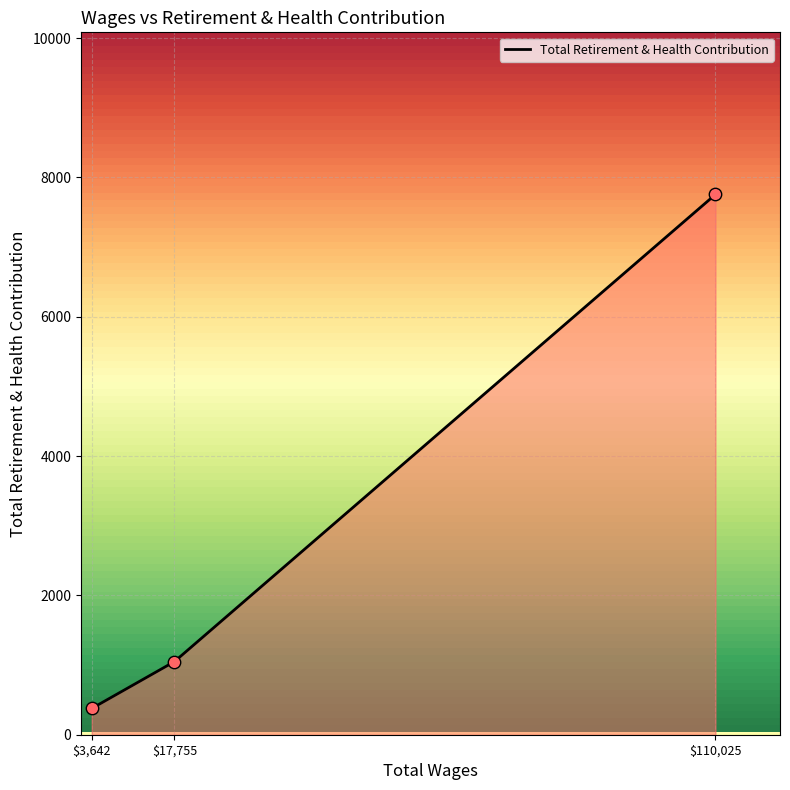

At which label is the value closest to 4067?

$17,755